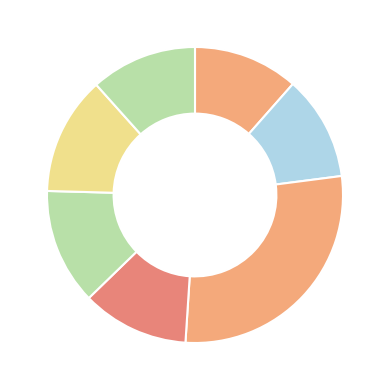

How many segments does this pie chart have?

7